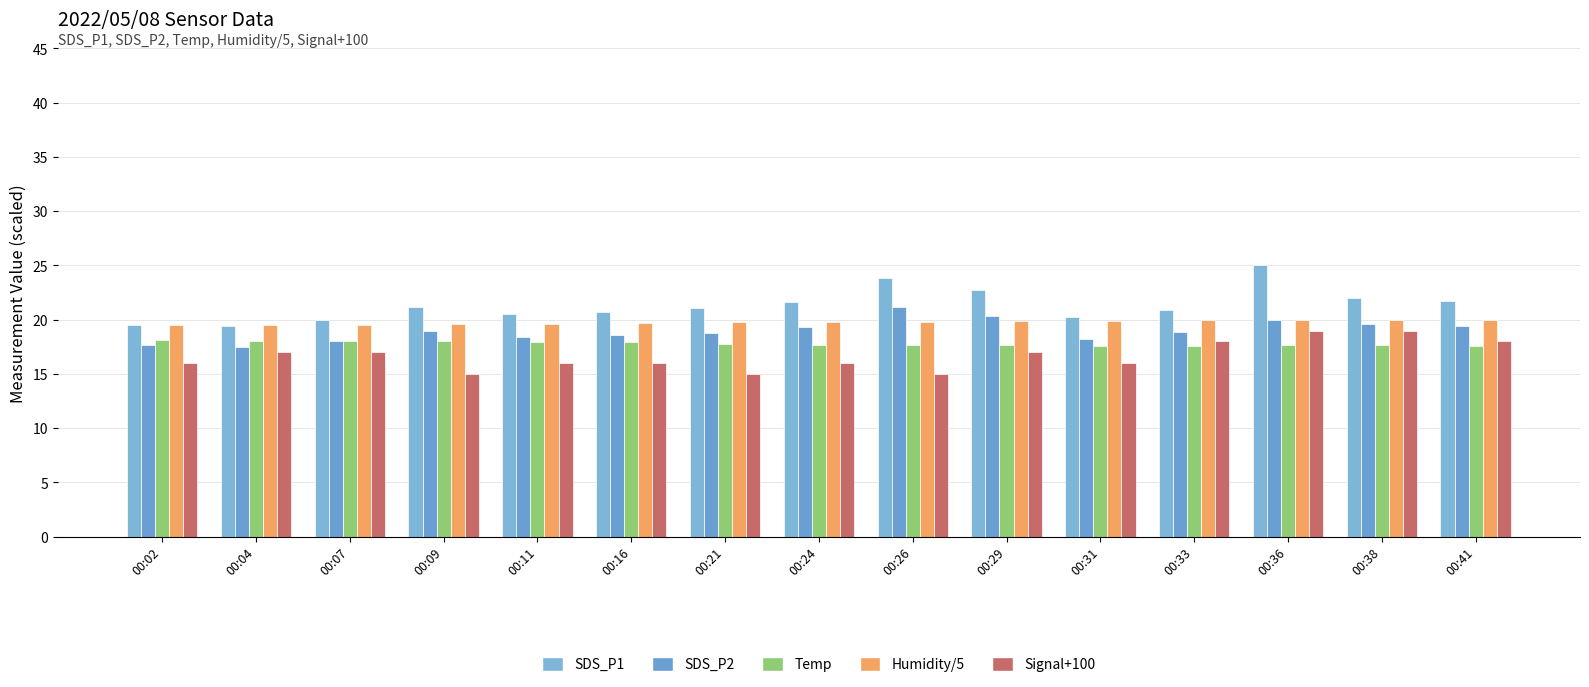

How many distinct data groups are displayed?

5